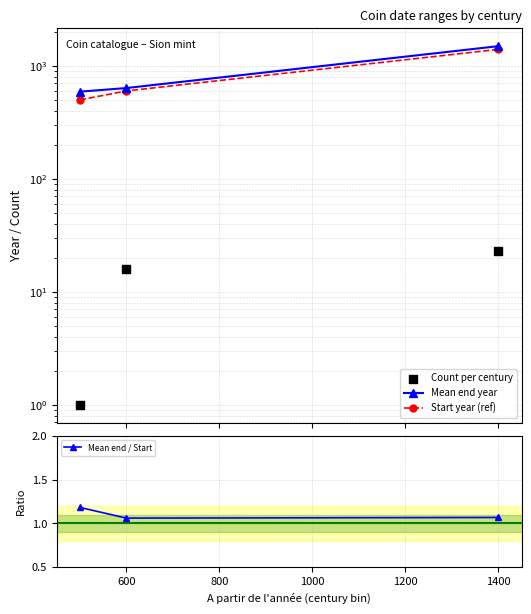

Which series has the largest total across all categories?

Mean end year